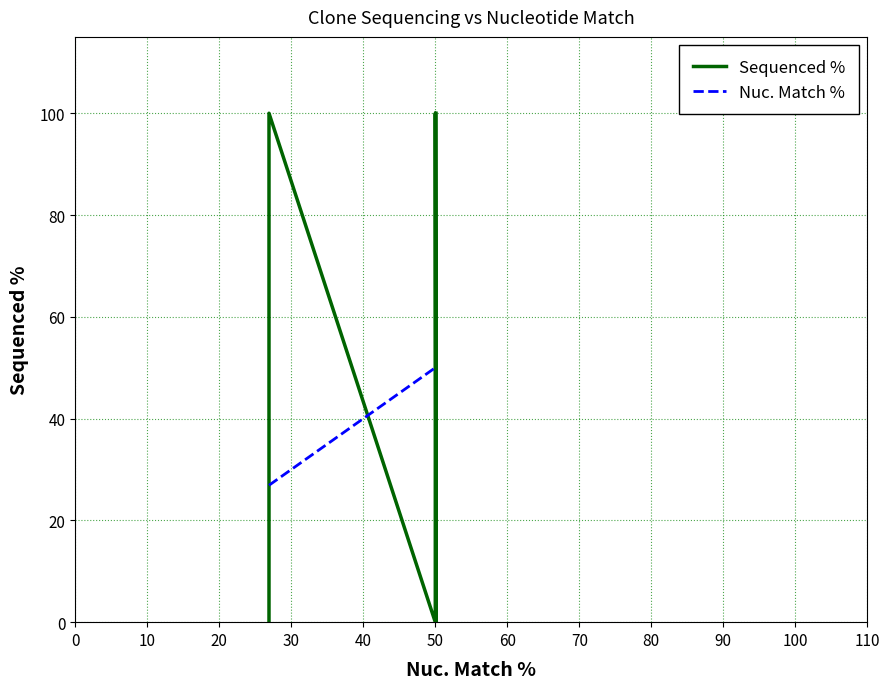

Is it true that Sequenced % equals 57.3 at 80?

False